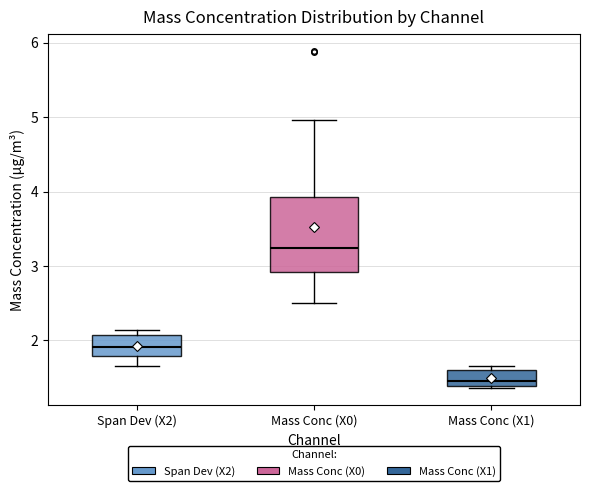

Reading left to right, read every box against the y-axis: the position of its median line, the range the box covers, and the ends of its whiskers. The values are not printed on the chart, so give them approximately, as read against the axis.

Span Dev (X2): median 1.9, box 1.8 to 2.1, whiskers 1.7 to 2.1 (just above the box's upper edge)
Mass Conc (X0): median 3.2, box 2.9 to 3.9, whiskers 2.5 to 5.0
Mass Conc (X1): median 1.5, box 1.4 to 1.6, whiskers 1.4 to 1.7